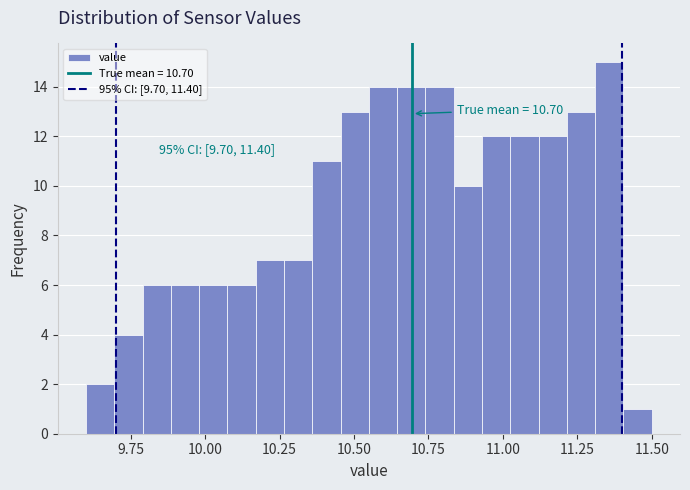

Read against the x-axis, roughly where is the centre of the tallest bar?

11.35